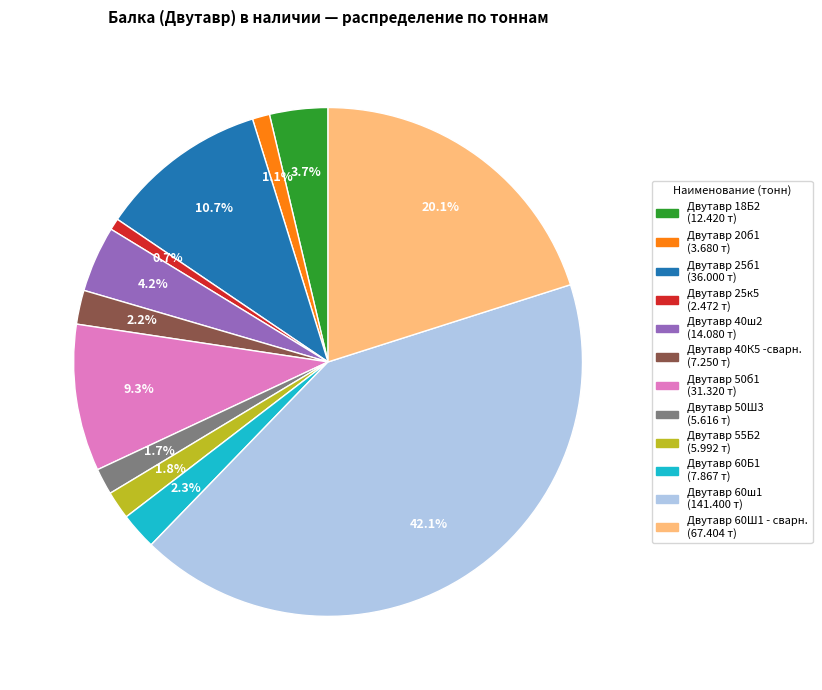

Approximately how many times larger is the value at Двутавр 60Б1 compared to Двутавр 55Б2?

1.3